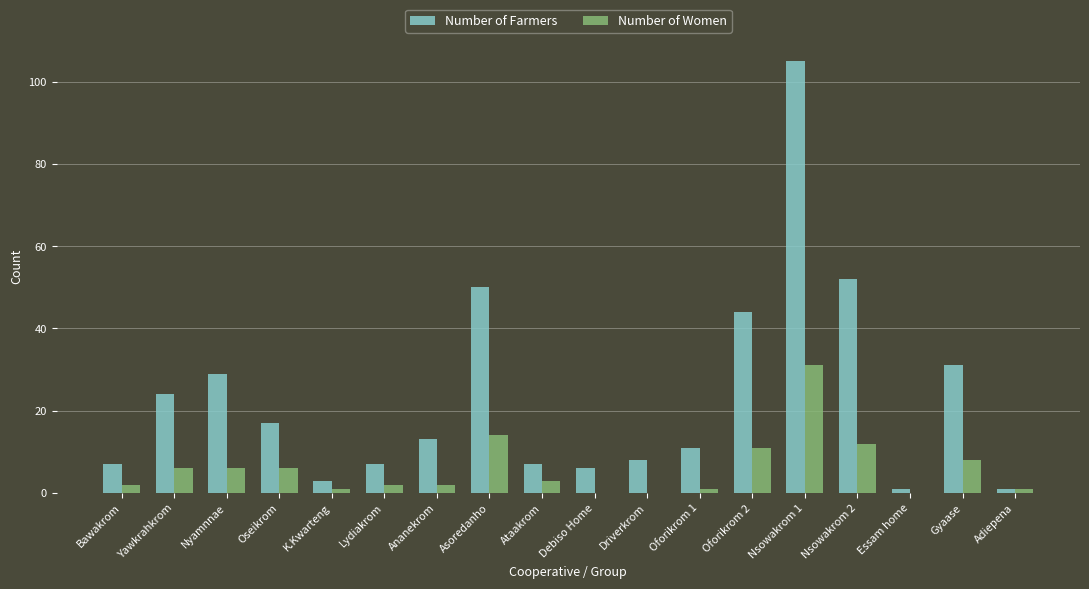

How many distinct data groups are displayed?

2